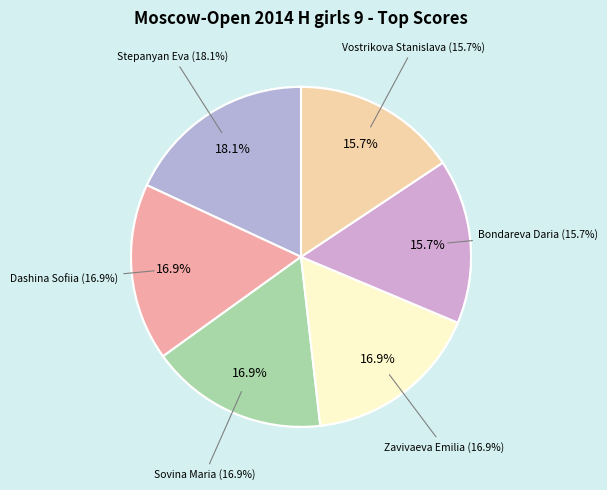

To the nearest percent, what portion does Zavivaeva Emilia represent?

17%